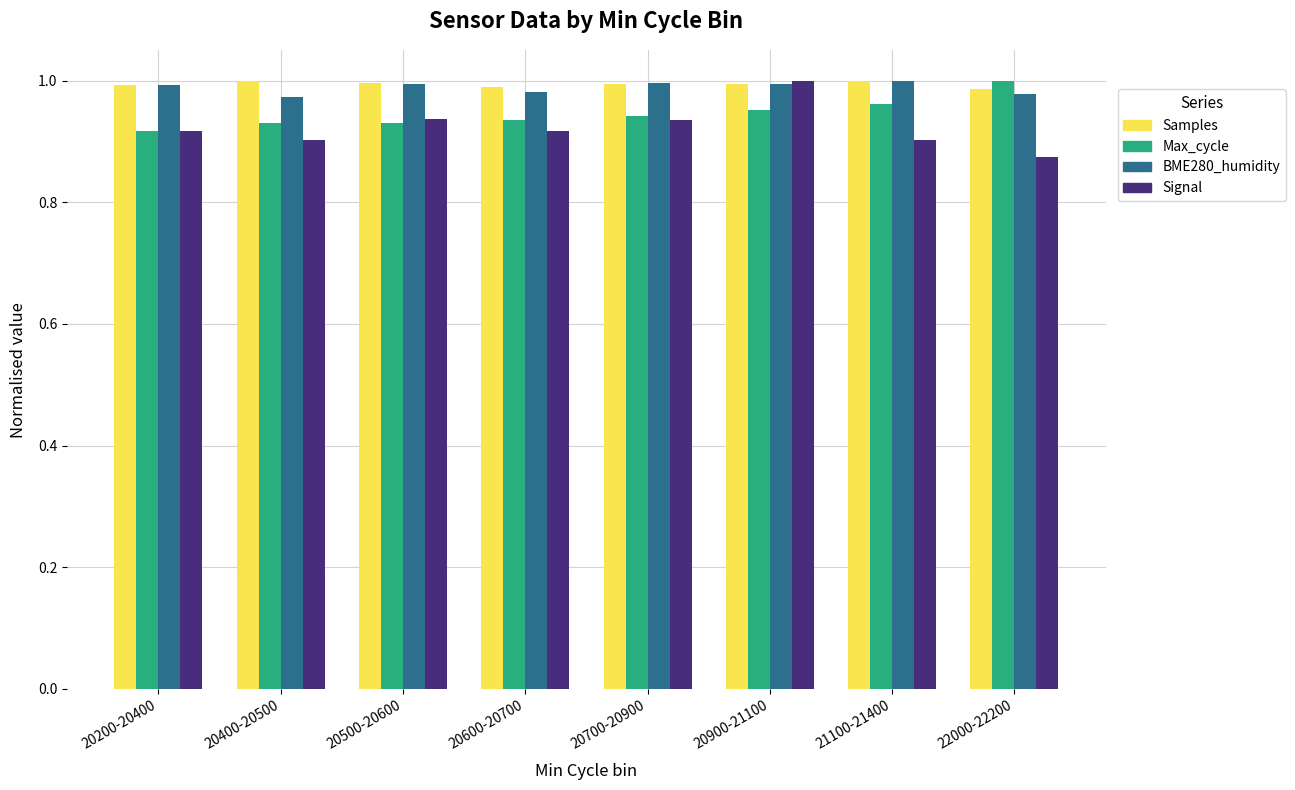

Is it true that Max_cycle equals 0.4 at 20900-21100?

False